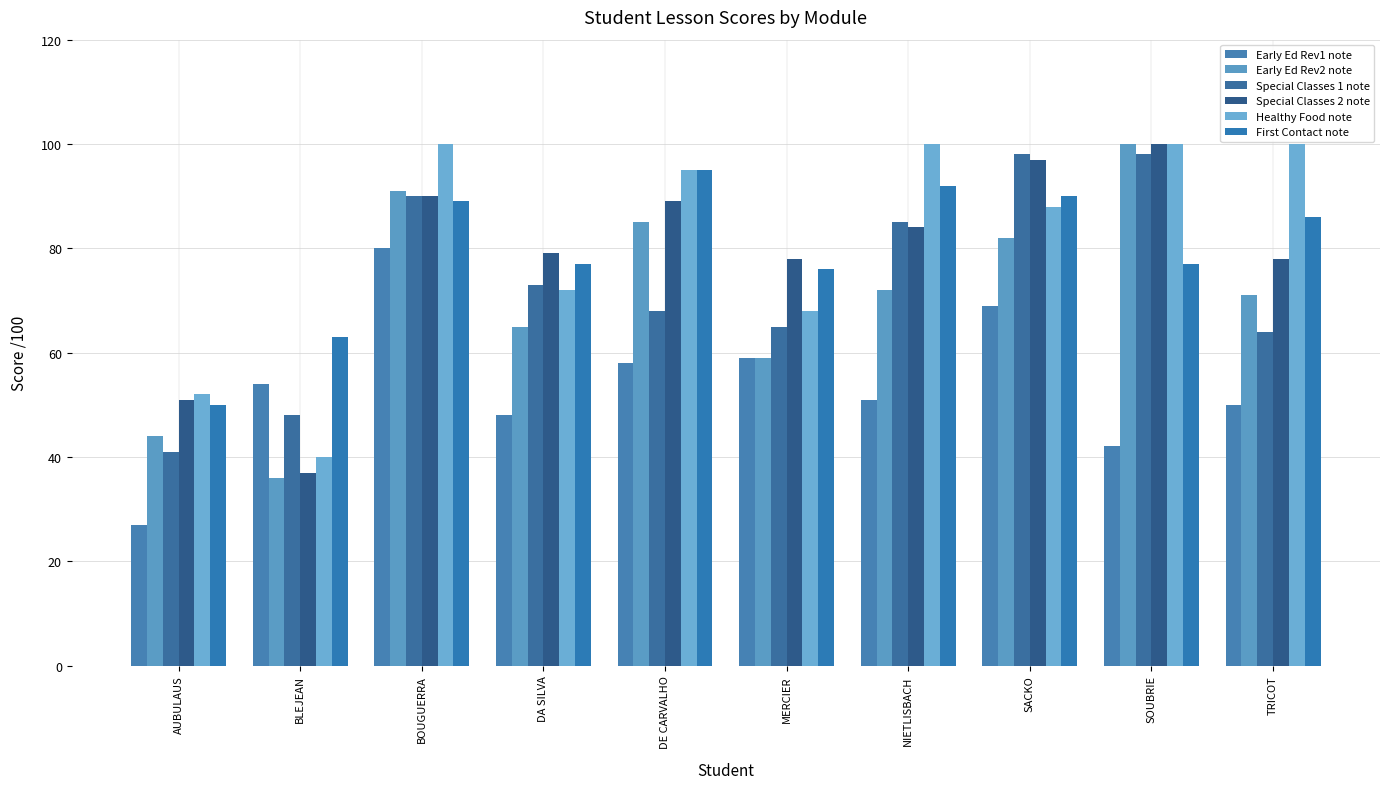

Which category has the highest value across all series?

SOUBRIE